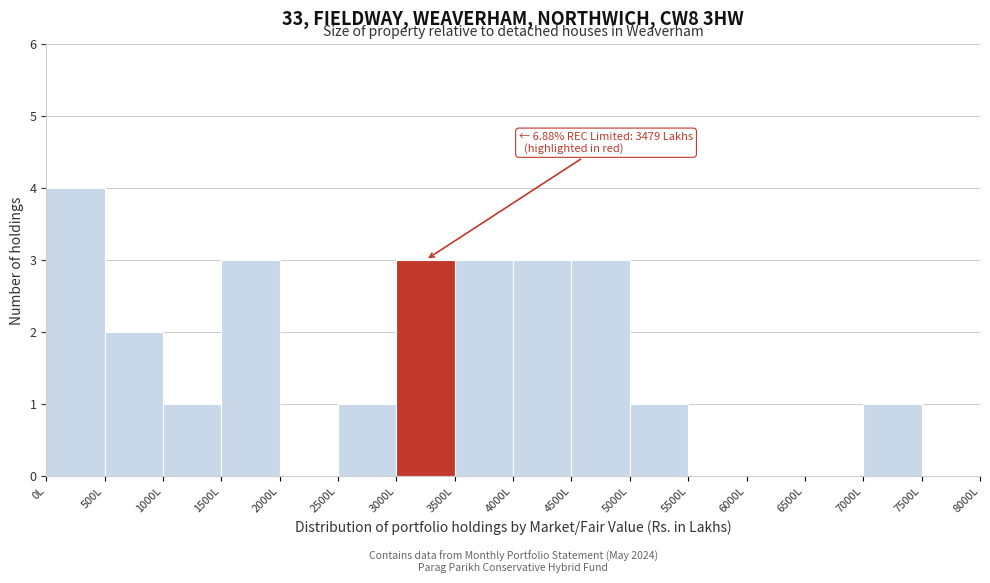

Which range on the x-axis has the tallest bar?

0 to 500